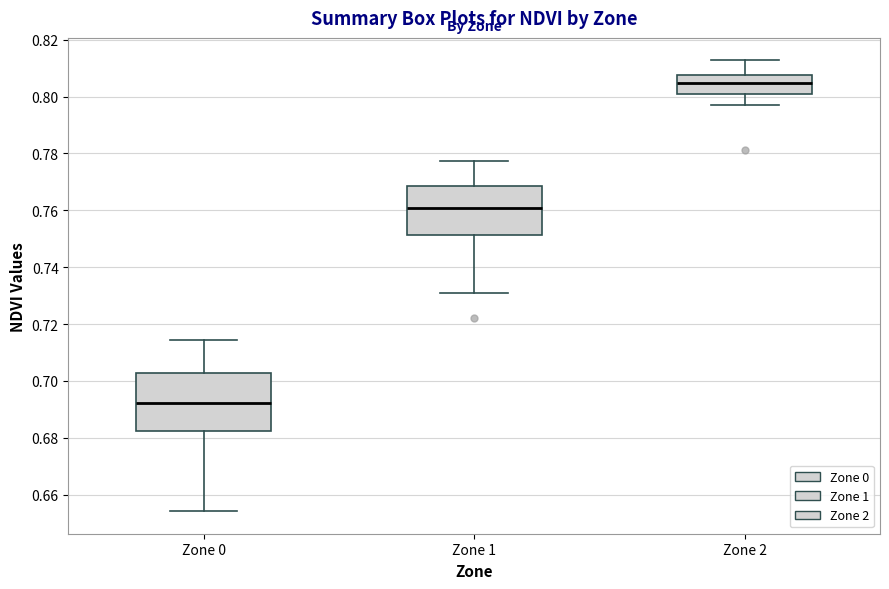

Comparing the boxes themselves (not the whiskers), which one is the tallest?

Zone 0